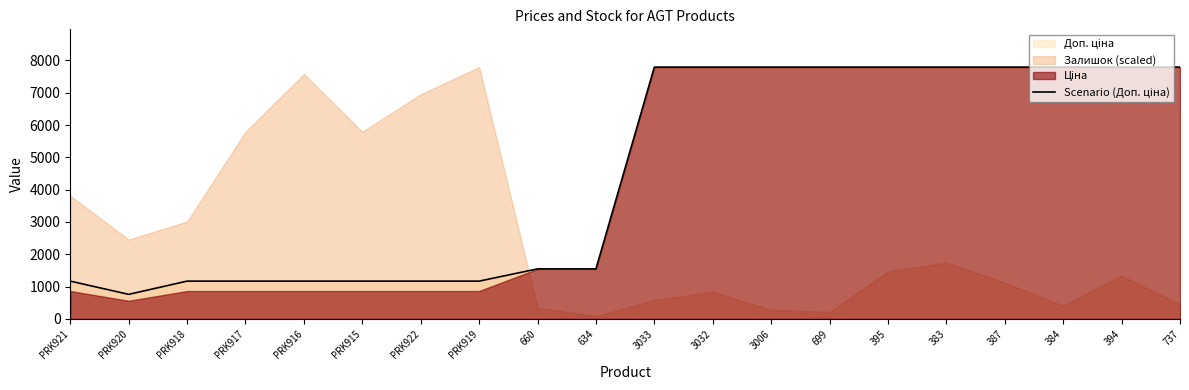

List the labels in order of value, largest first.

3033, 3032, 3006, 699, 395, 383, 387, 384, 394, 737, 660, 634, PRK921, PRK918, PRK917, PRK916, PRK915, PRK922, PRK919, PRK920